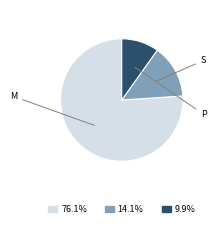

What is the ratio of the value at 76.1% to the value at 9.9%?

7.7